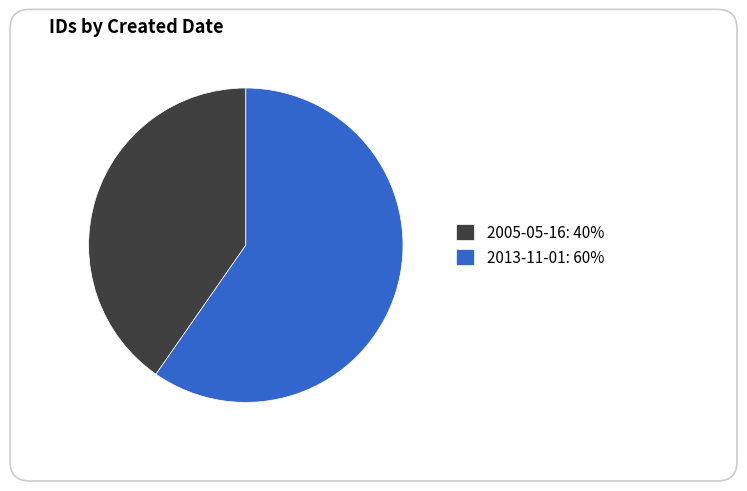

Is the sum of 2013-11-01: 60% and 2005-05-16: 40% greater than half?

Yes